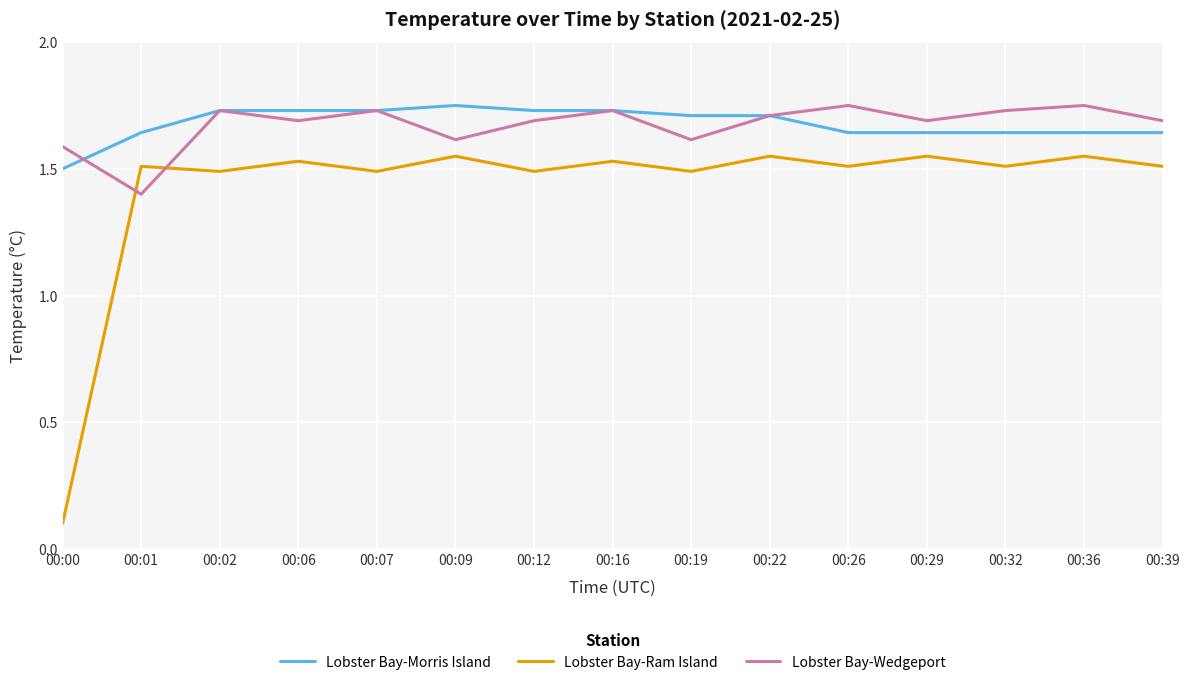

What is the total value across all series at 00:12?

4.9